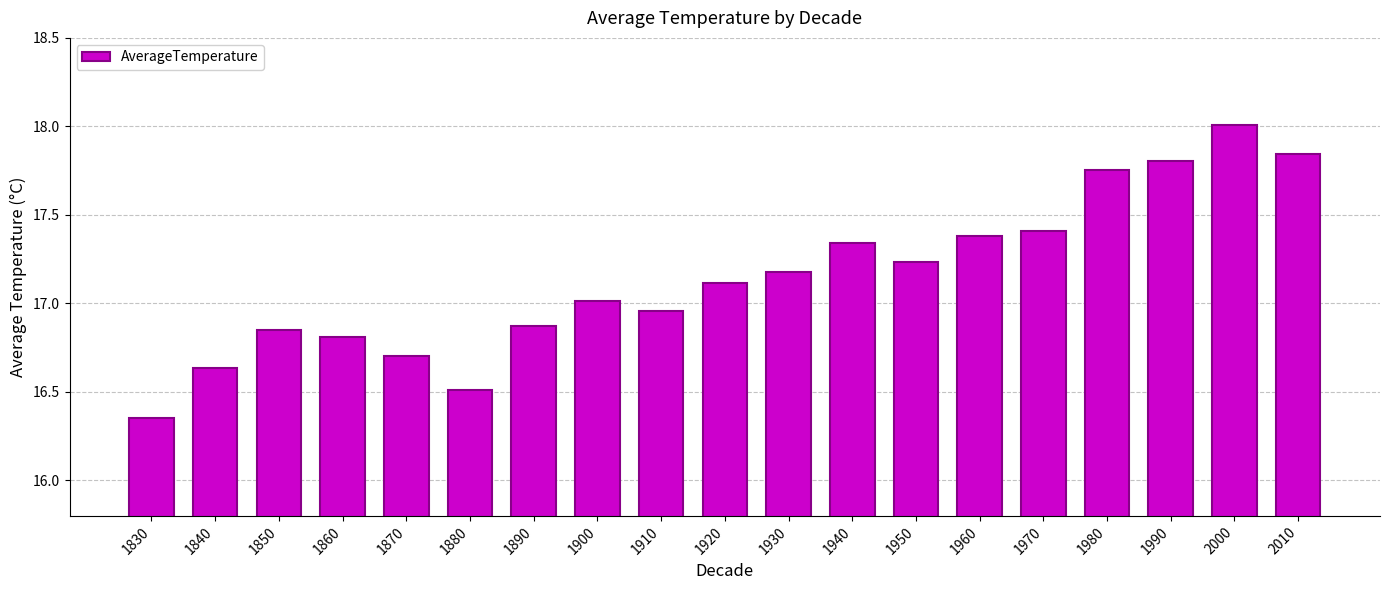

What is the change in value from 1890 to 1900?

+0.1